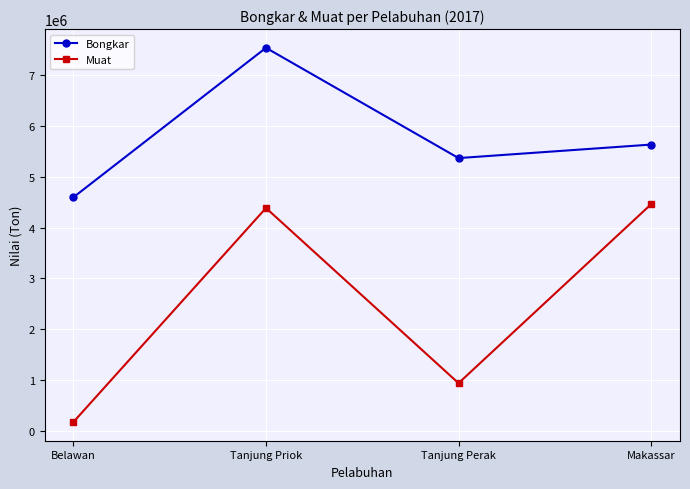

What are all the series names shown in the legend?

Bongkar, Muat